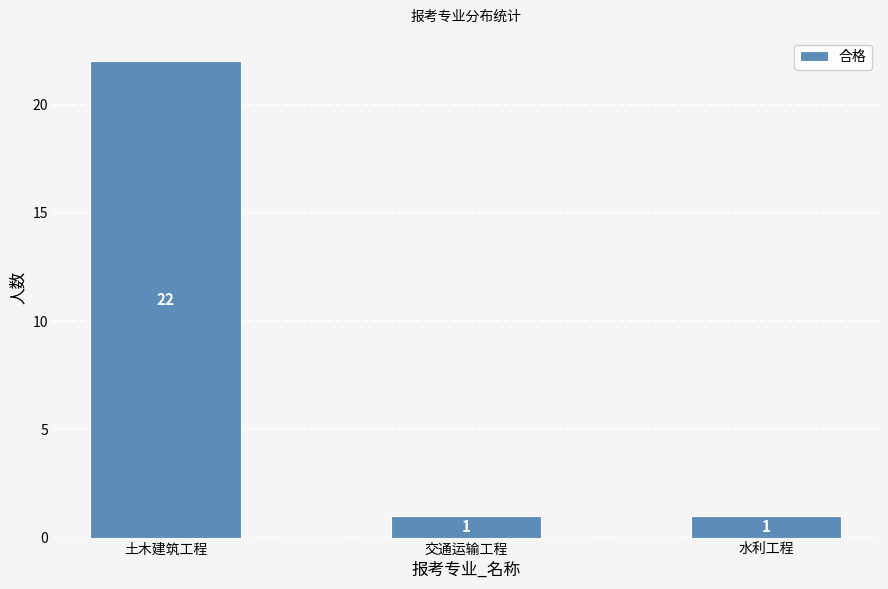

What is the change in value from 土木建筑工程 to 交通运输工程?

-21